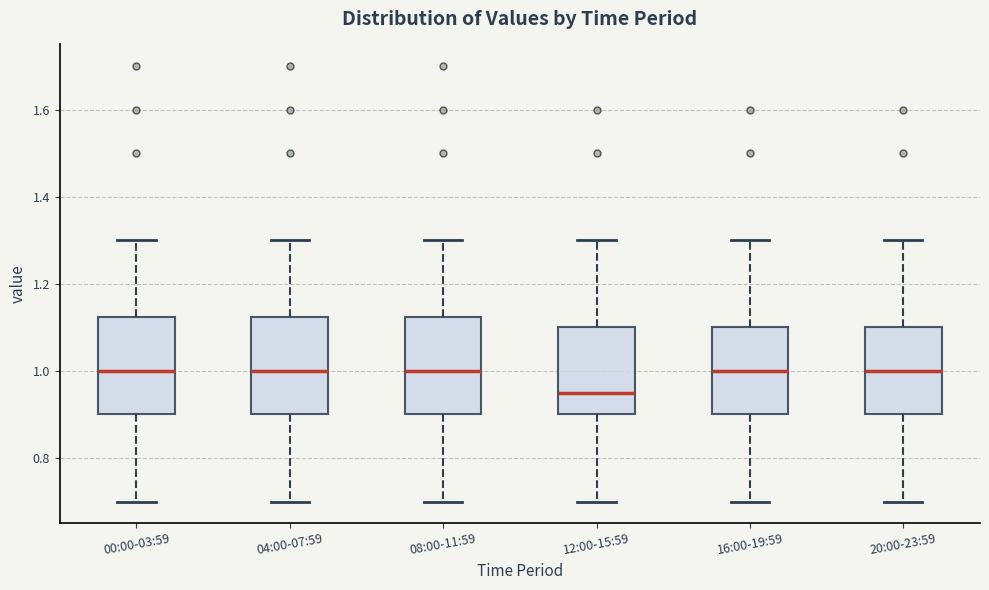

Where is the lower edge of the box for 00:00-03:59 on the y-axis? The values are not printed on the chart, so give them approximately, as read against the axis.

0.90